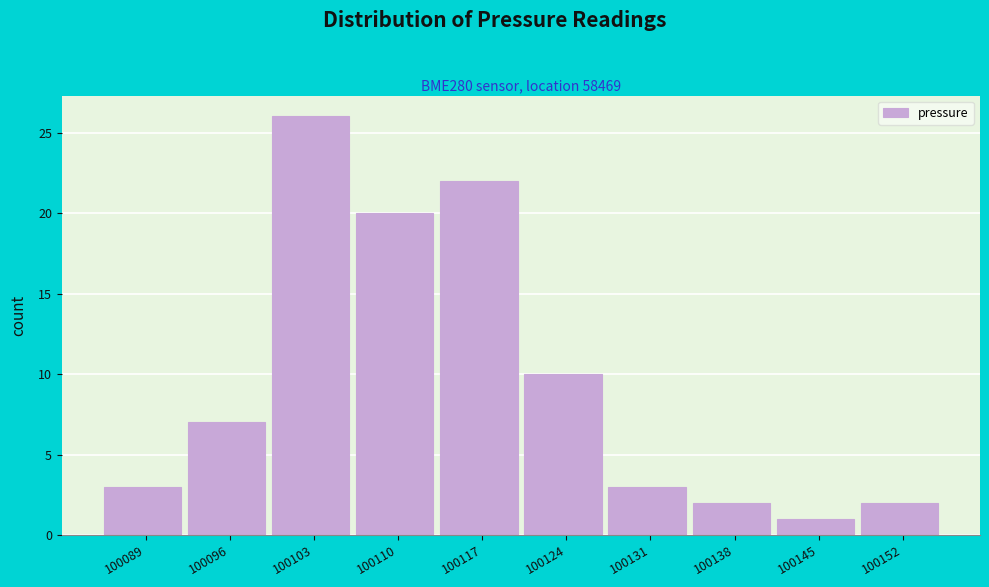

Reading left to right, list every bar in this chart as the range it spans on the x-axis followed by its height. Neither the bar edges nor the heights are printed on the chart, so give them approximately, as read against the axes.

100086 to 100092: 3
100092 to 100099: 7
100099 to 100106: 26
100106 to 100113: 20
100113 to 100120: 22
100120 to 100127: 10
100127 to 100134: 3
100134 to 100141: 2
100141 to 100148: 1
100148 to 100155: 2